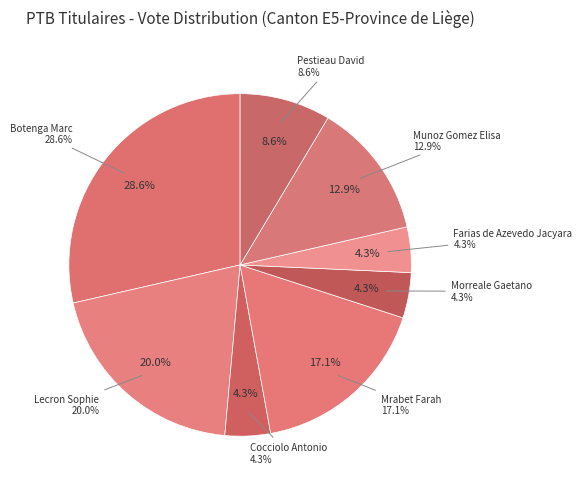

Which slice is the largest?

Botenga Marc